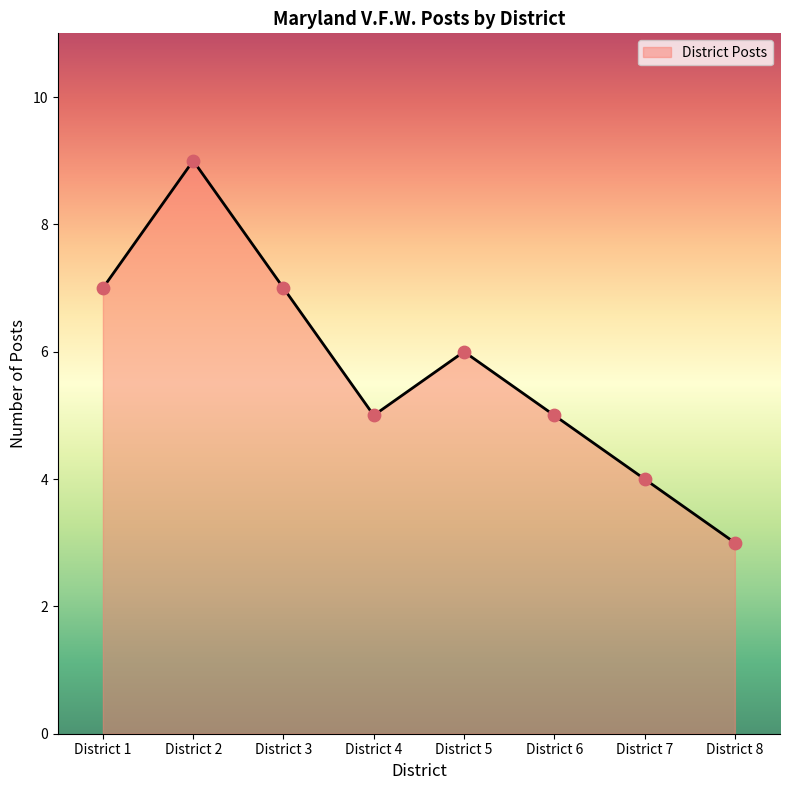

What is the change in value from District 2 to District 5?

-3